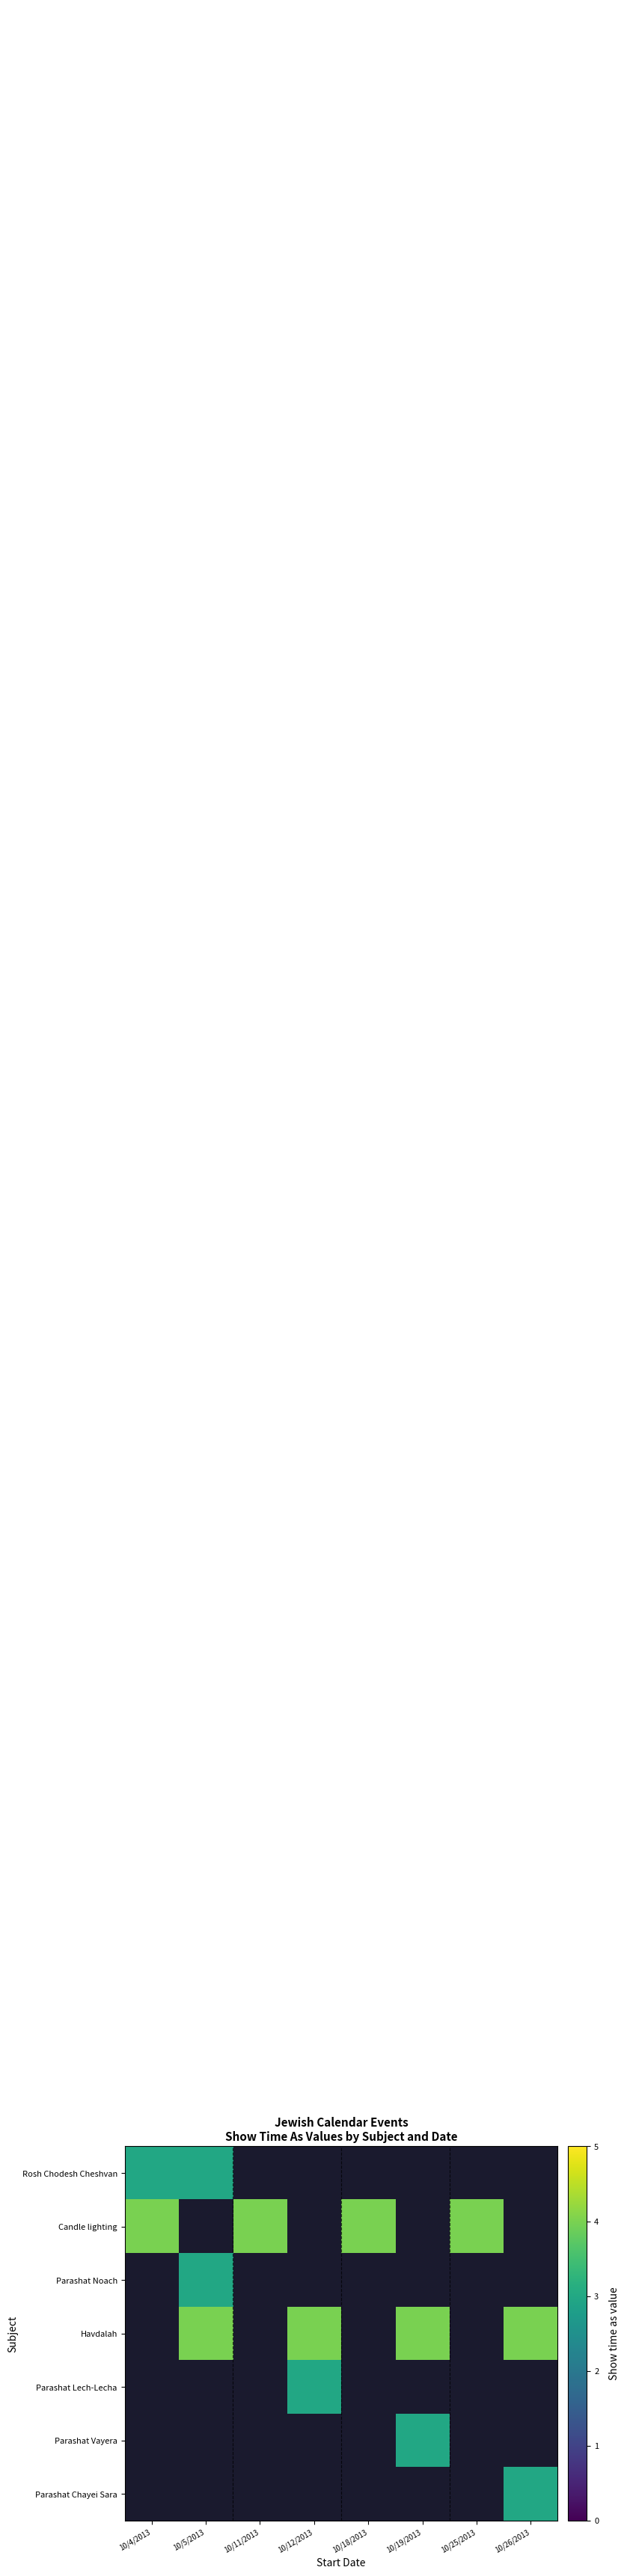

At how many categories does at least one series exceed 3?

8